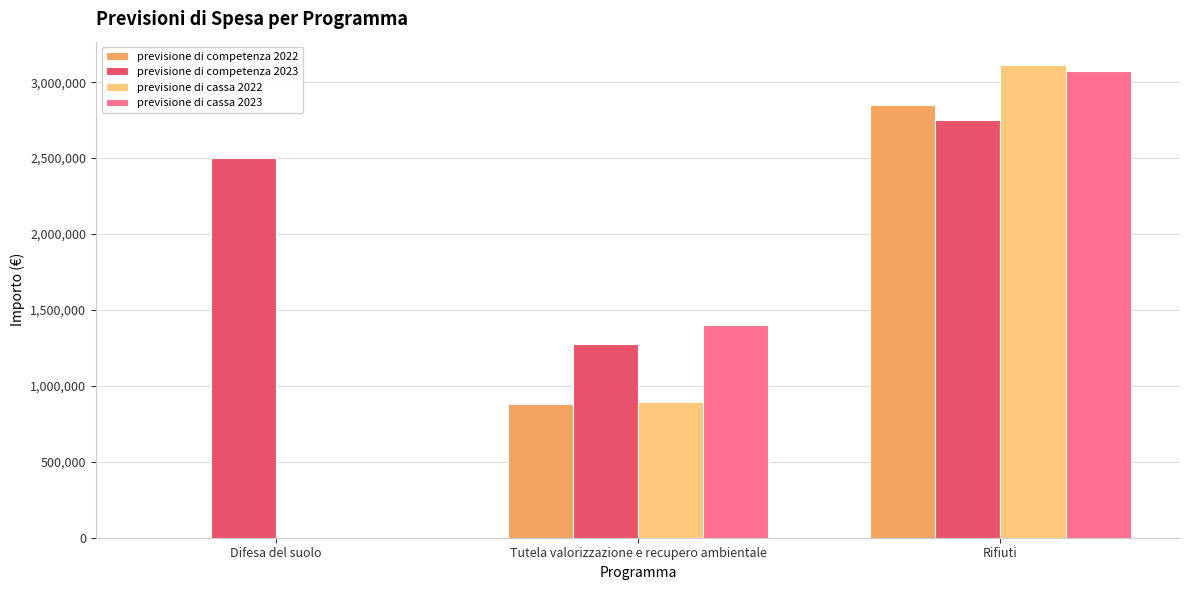

What is the highest value of the previsione di competenza 2023 series?

2749775.3